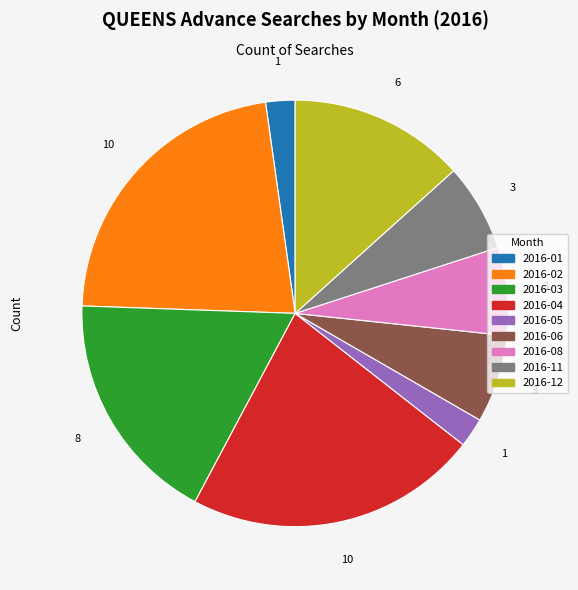

Is there a majority slice in this chart?

No